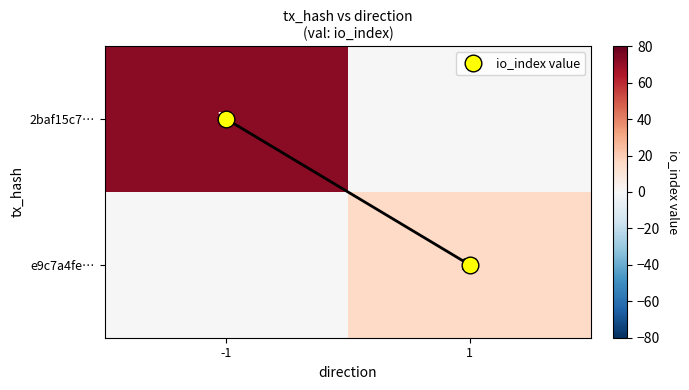

Between 1 and -1, which is larger?

-1